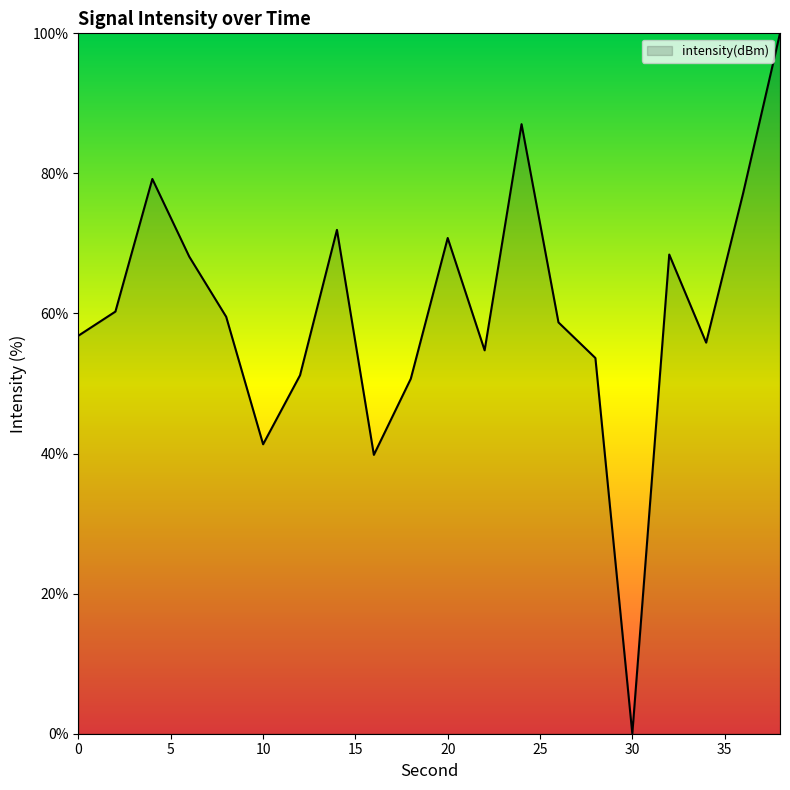

What is the maximum value shown in the chart?

100.0